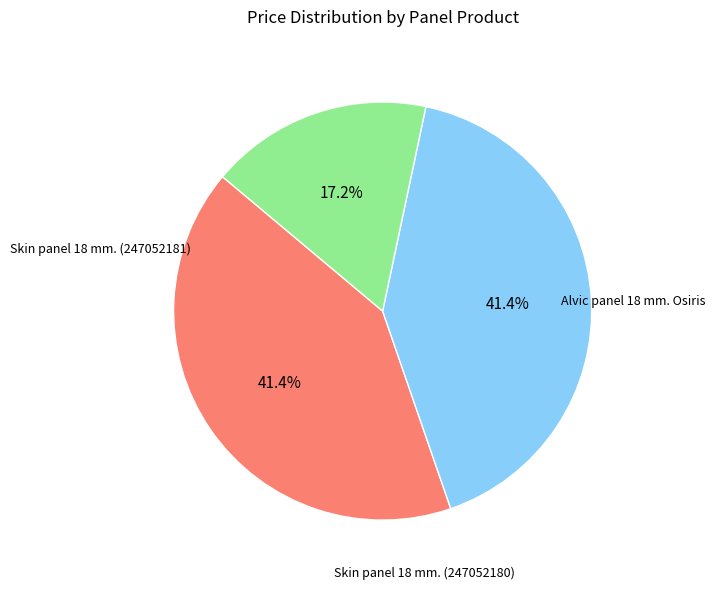

Is there a majority slice in this chart?

No